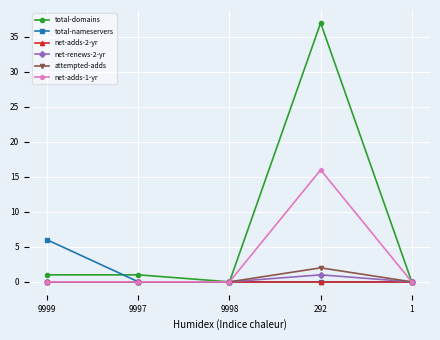

Reading left to right, list all the values displayed in this chart.

total-domains: 1	1	0	37	0
total-nameservers: 6	0	0	0	0
net-adds-2-yr: 0	0	0	0	0
net-renews-2-yr: 0	0	0	1	0
attempted-adds: 0	0	0	2	0
net-adds-1-yr: 0	0	0	16	0